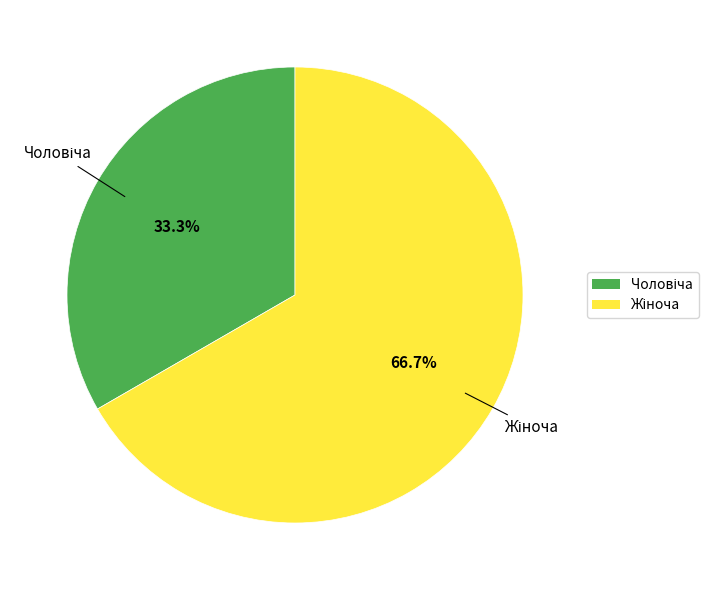

Is there a majority slice in this chart?

Yes